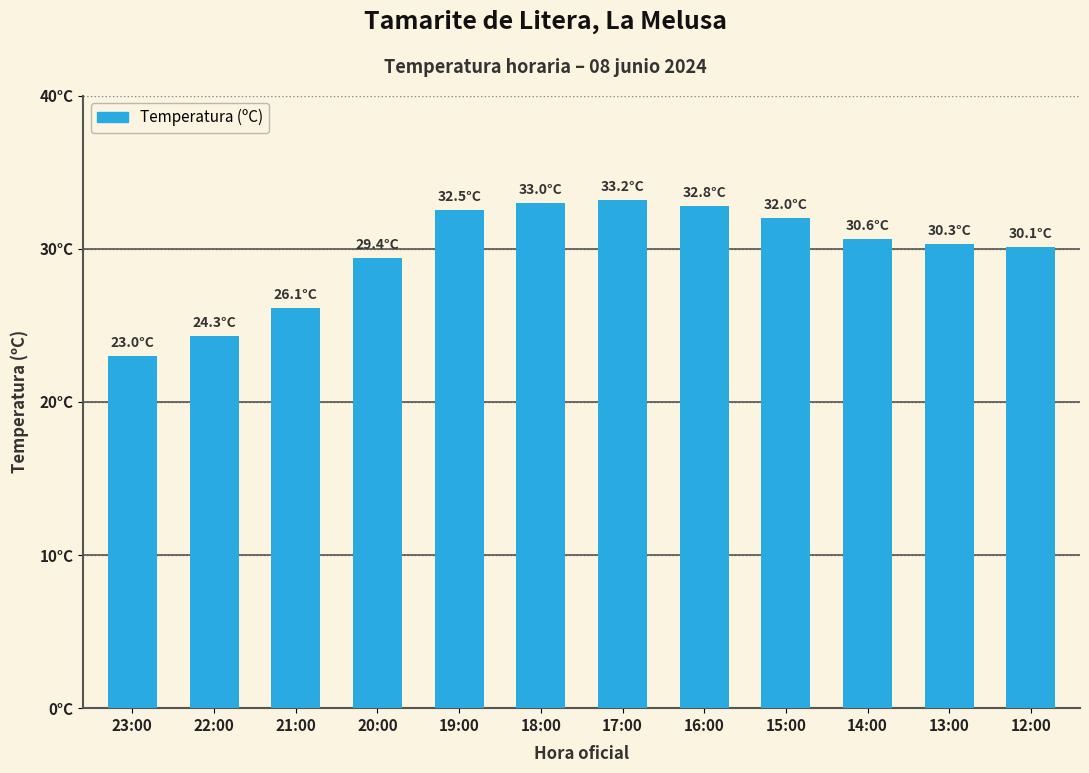

The chart shows a value of 30.6 at 14:00. True or false?

True